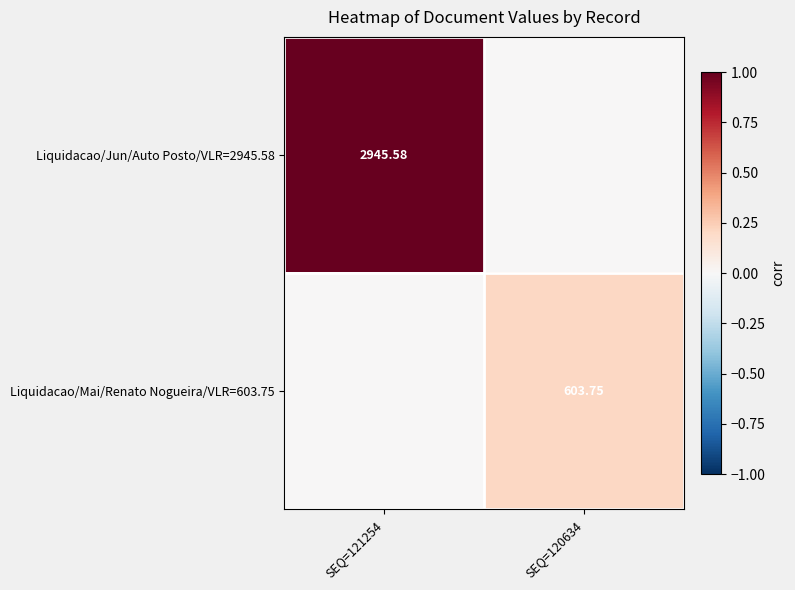

Is the value of Liquidacao/Mai/Renato Nogueira/VLR=603.75 at SEQ=121254 greater than the value of Liquidacao/Jun/Auto Posto/VLR=2945.58 at SEQ=120634?

No